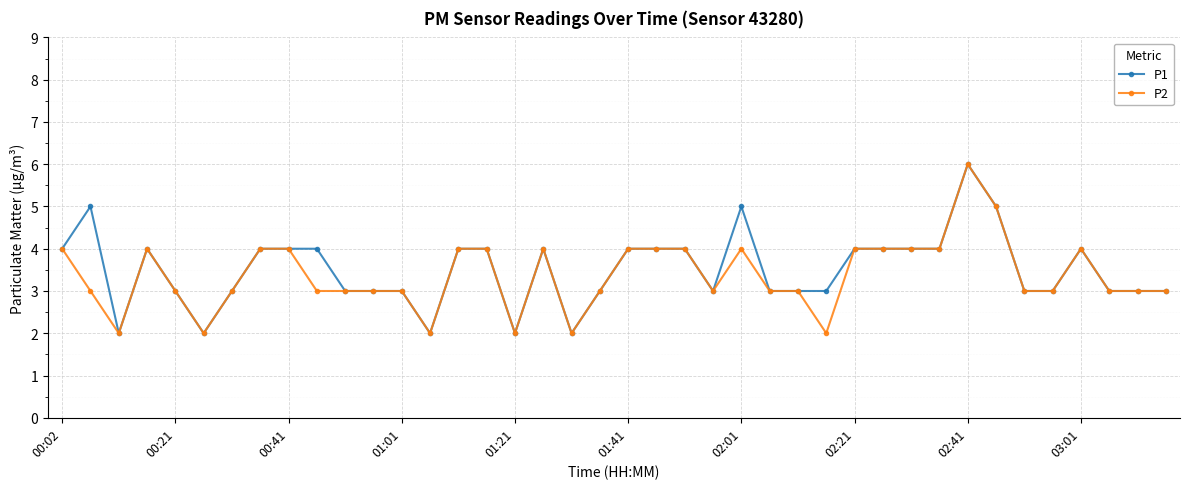

Which series has the largest total across all categories?

P1